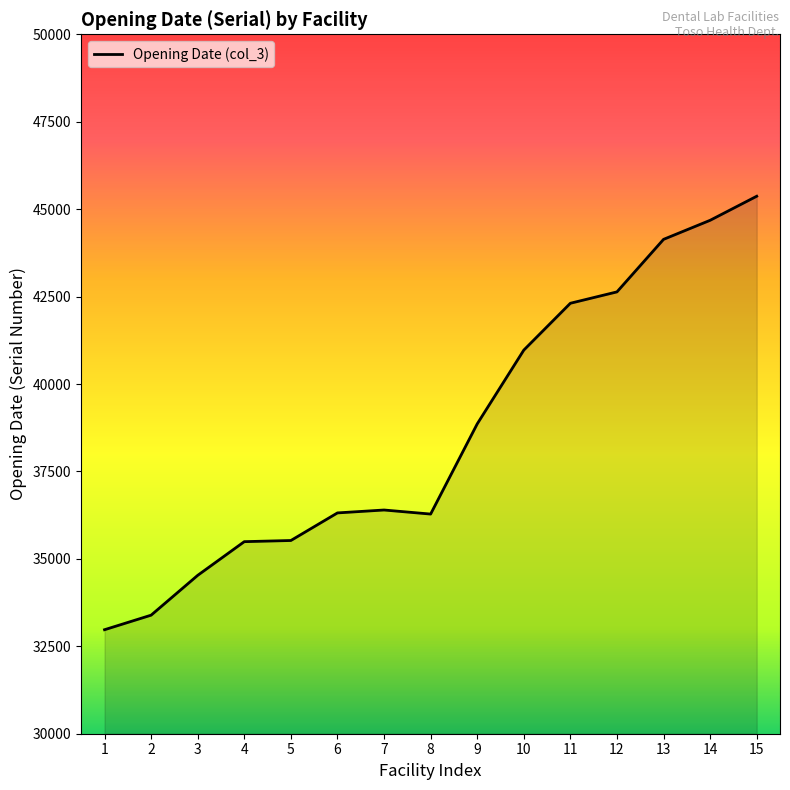

What is the change in value from 8 to 9?

+2578